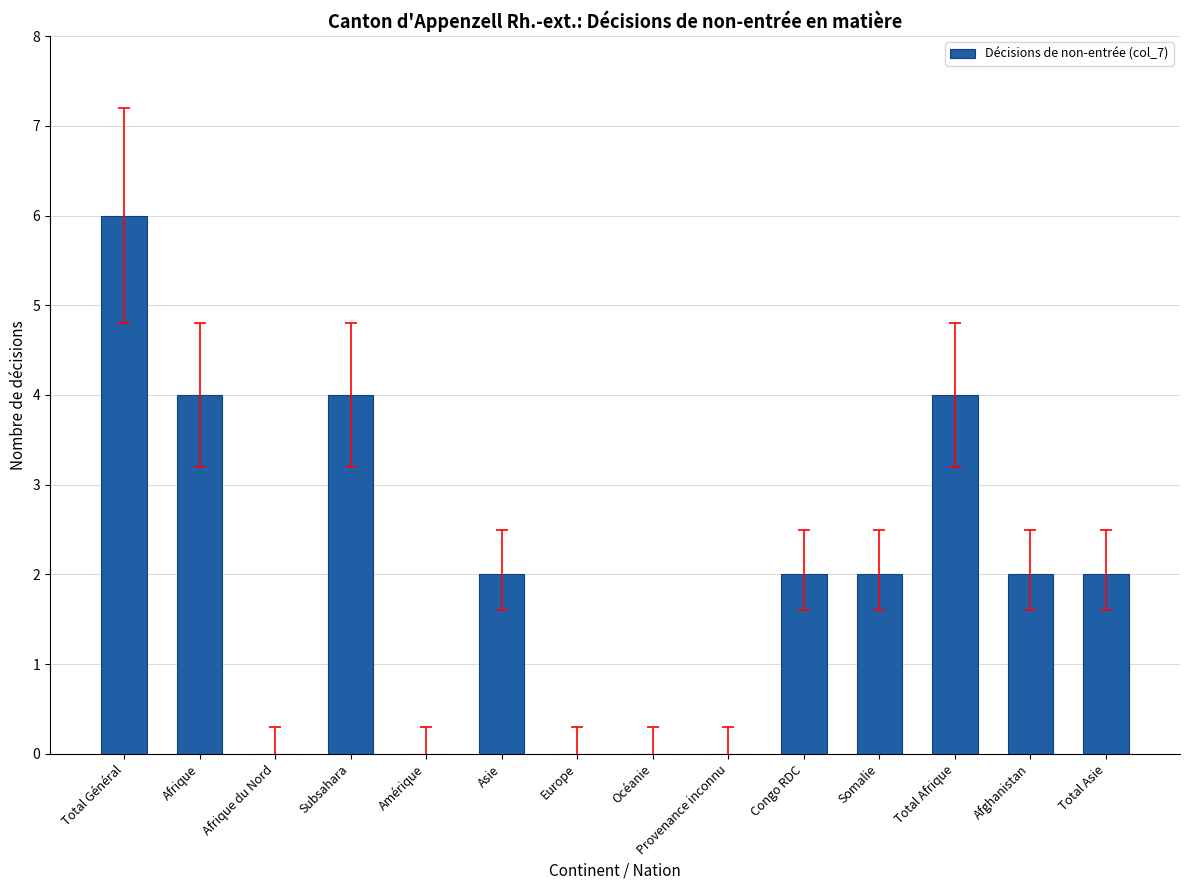

What is the ratio of the value at Total Général to the value at Somalie?

3.0